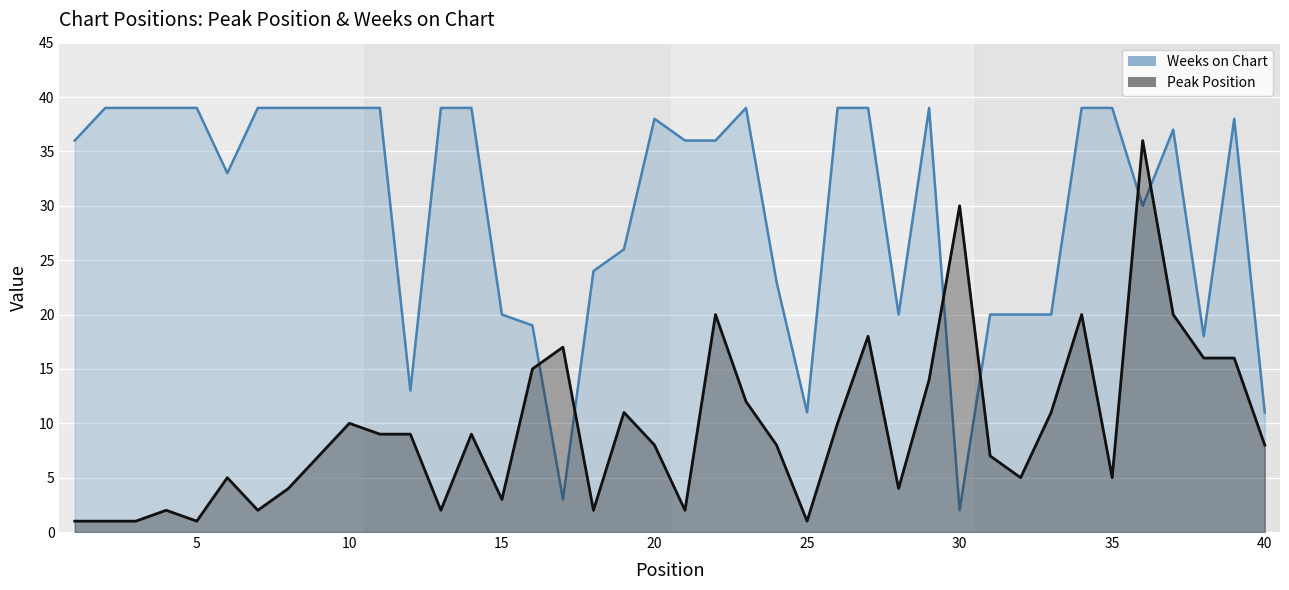

What is the difference between the maximum and minimum values in the Peak Position series?

35